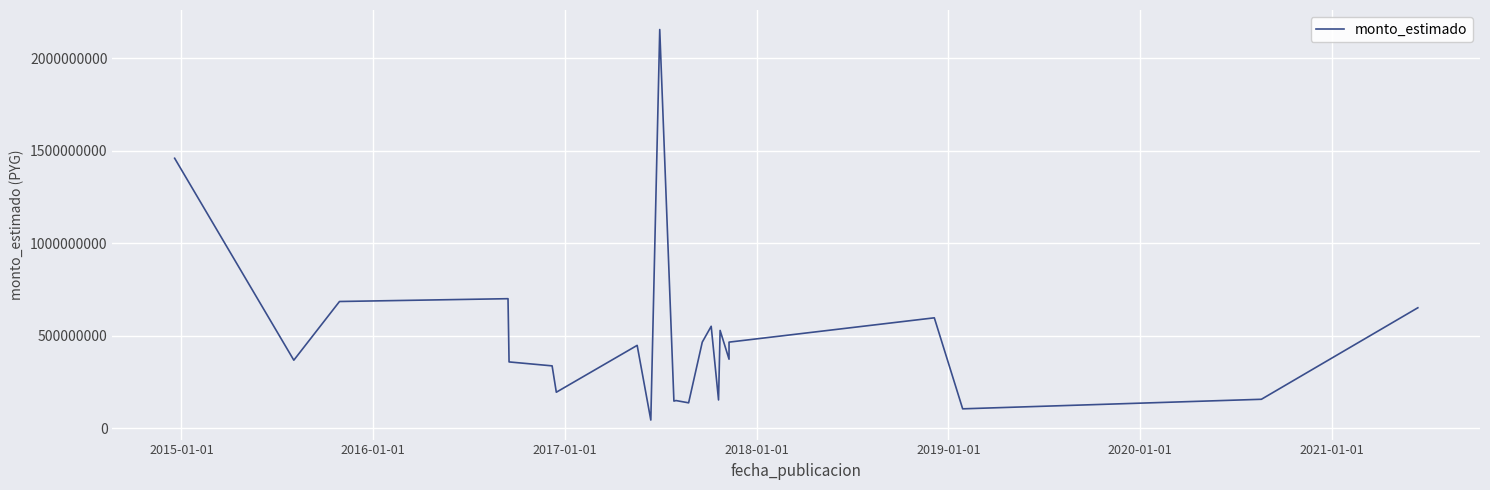

What is the sum of all values?

11224484442.5